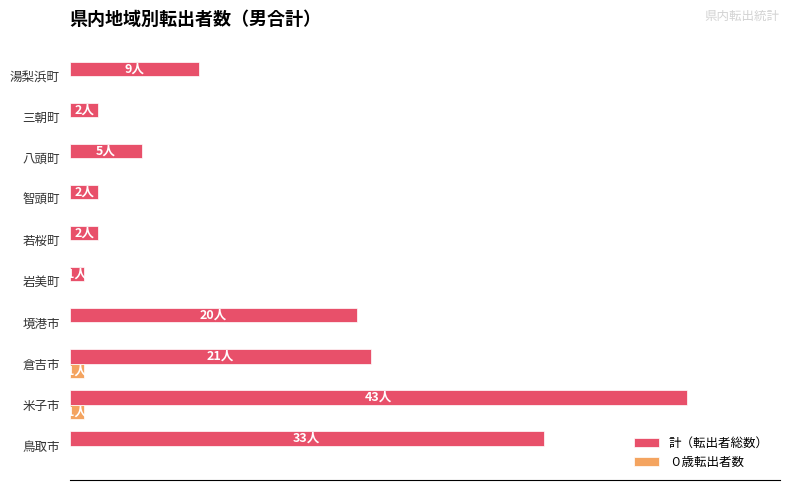

What is the average value of the ０歳転出者数 series?

0.5